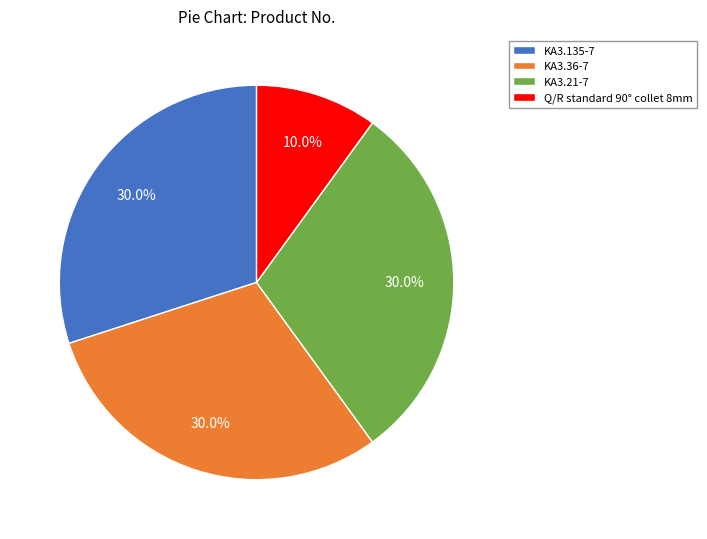

True or false: Q/R standard 90° collet 8mm accounts for 19% of the total.

False